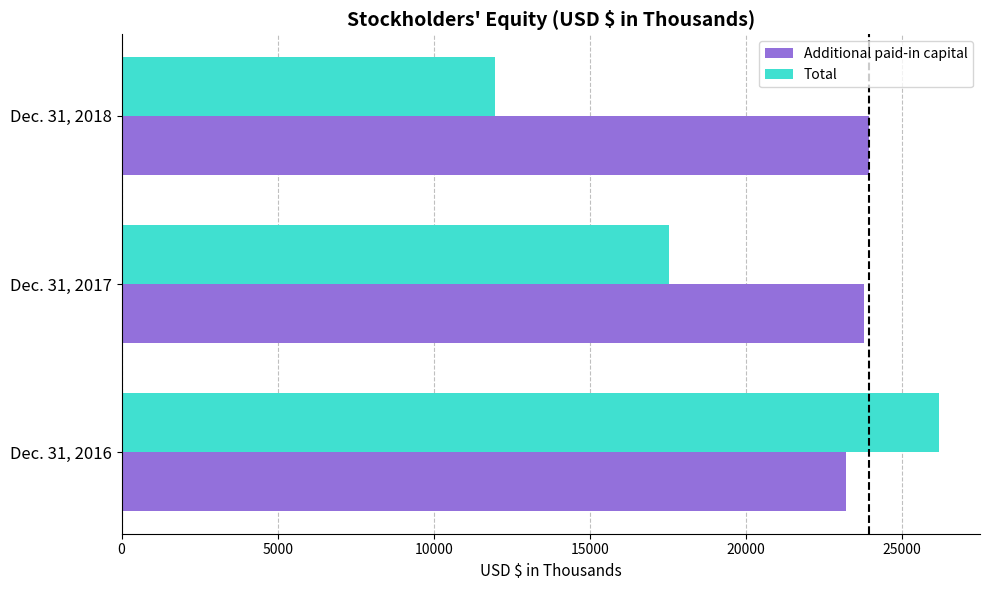

The value of Additional paid-in capital at Dec. 31, 2018 is 37593. True or false?

False